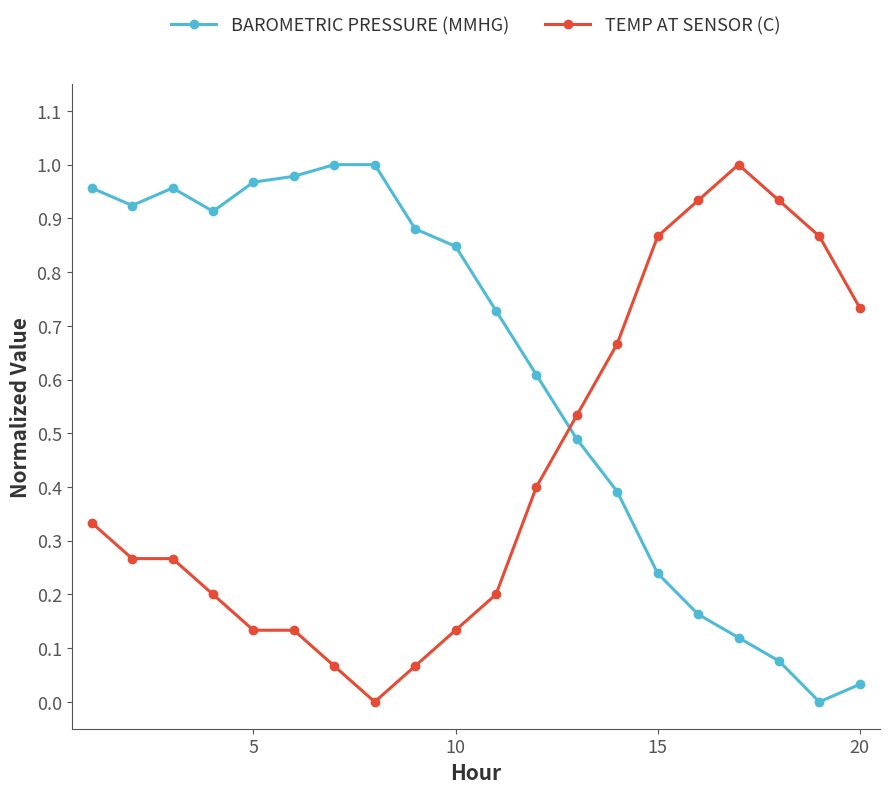

After their last crossing, which series has the higher values: BAROMETRIC PRESSURE (MMHG) or TEMP AT SENSOR (C)?

TEMP AT SENSOR (C)